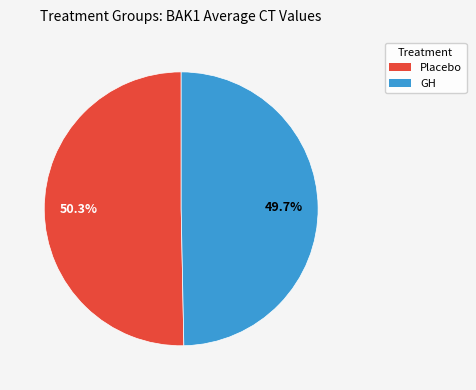

To the nearest percent, what percentage of the pie is GH?

50%